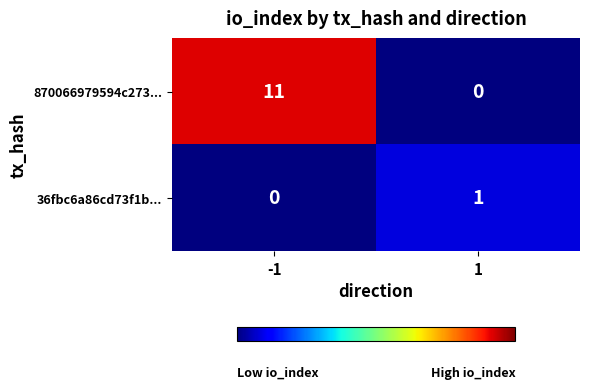

List the series in order of their overall mean, lowest first.

36fbc6a86cd73f1b..., 870066979594c273...